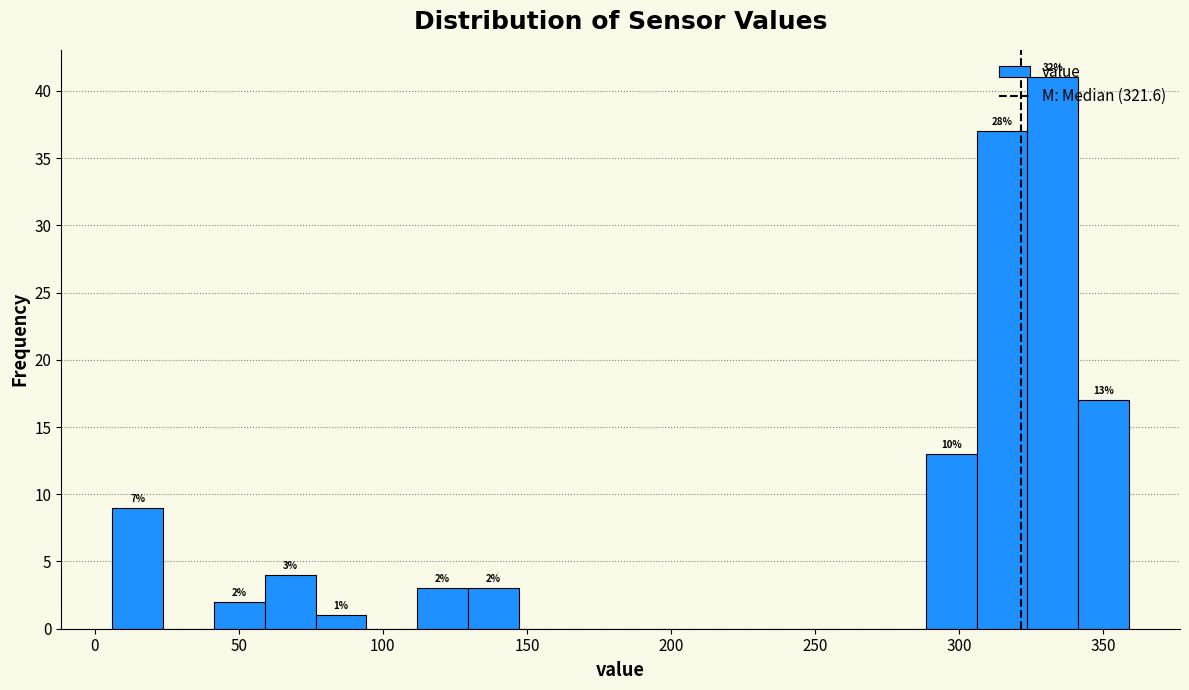

Around what value on the x-axis is the tallest bar? Give the approximate position of its centre, as read against the axis.

335